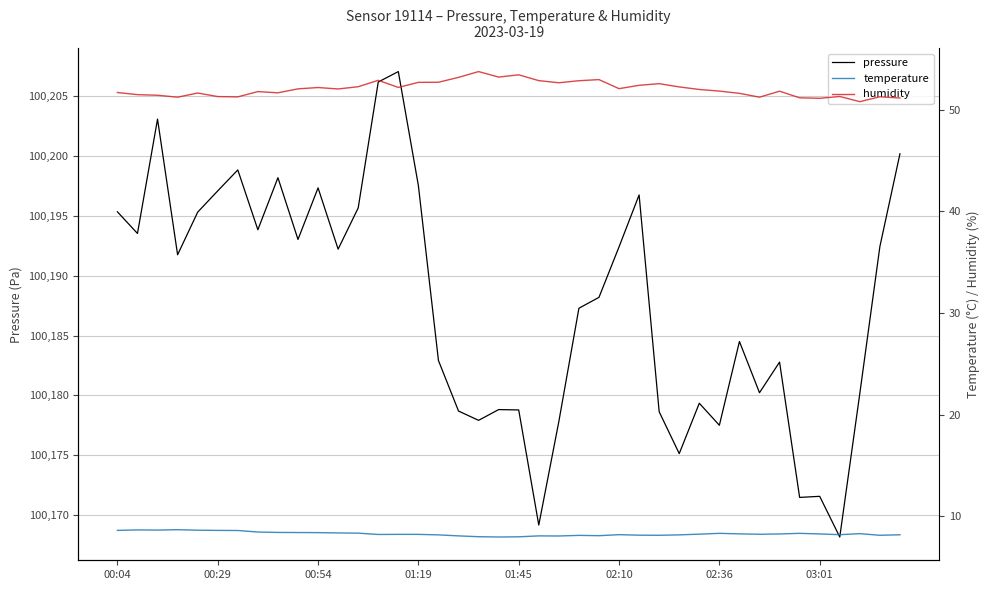

Is it true that temperature equals 8.2 at 16?

True